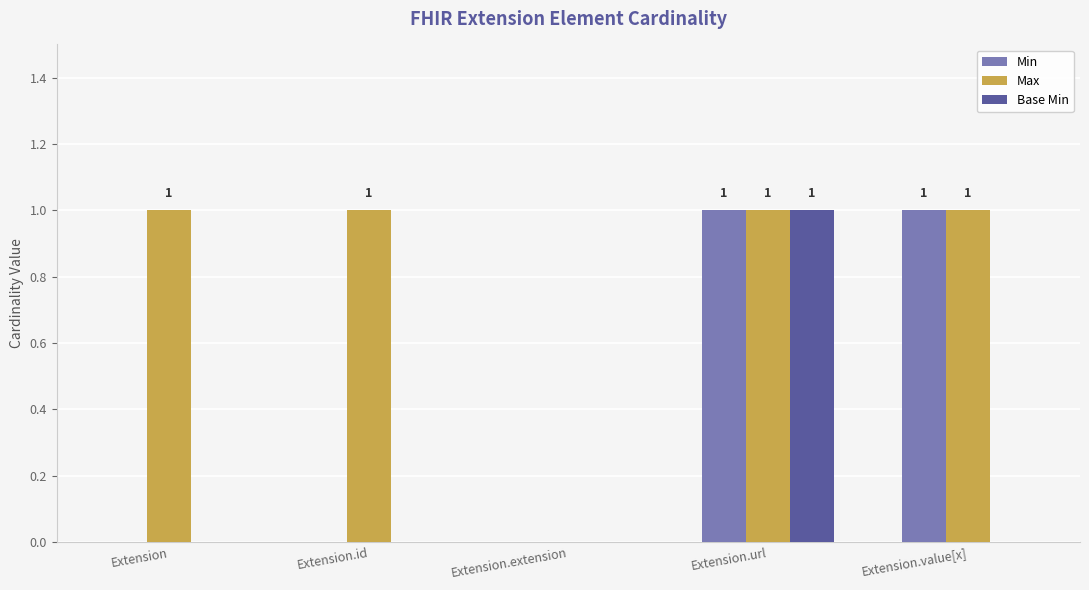

Reading left to right, extract all data points from this chart.

Min: Extension=0	Extension.id=0	Extension.extension=0	Extension.url=1	Extension.value[x]=1
Max: Extension=1	Extension.id=1	Extension.extension=0	Extension.url=1	Extension.value[x]=1
Base Min: Extension=0	Extension.id=0	Extension.extension=0	Extension.url=1	Extension.value[x]=0